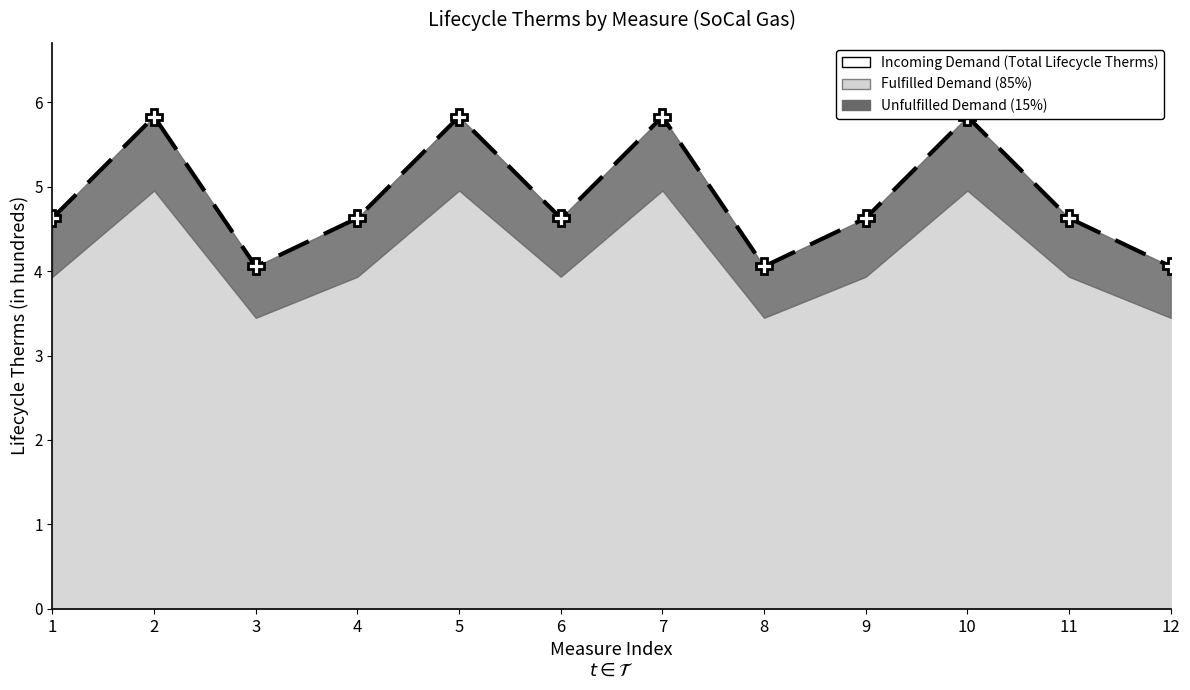

Reading left to right, list all the values displayed in this chart.

1=4.6	2=5.8	3=4.1	4=4.6	5=5.8	6=4.6	7=5.8	8=4.1	9=4.6	10=5.8	11=4.6	12=4.1